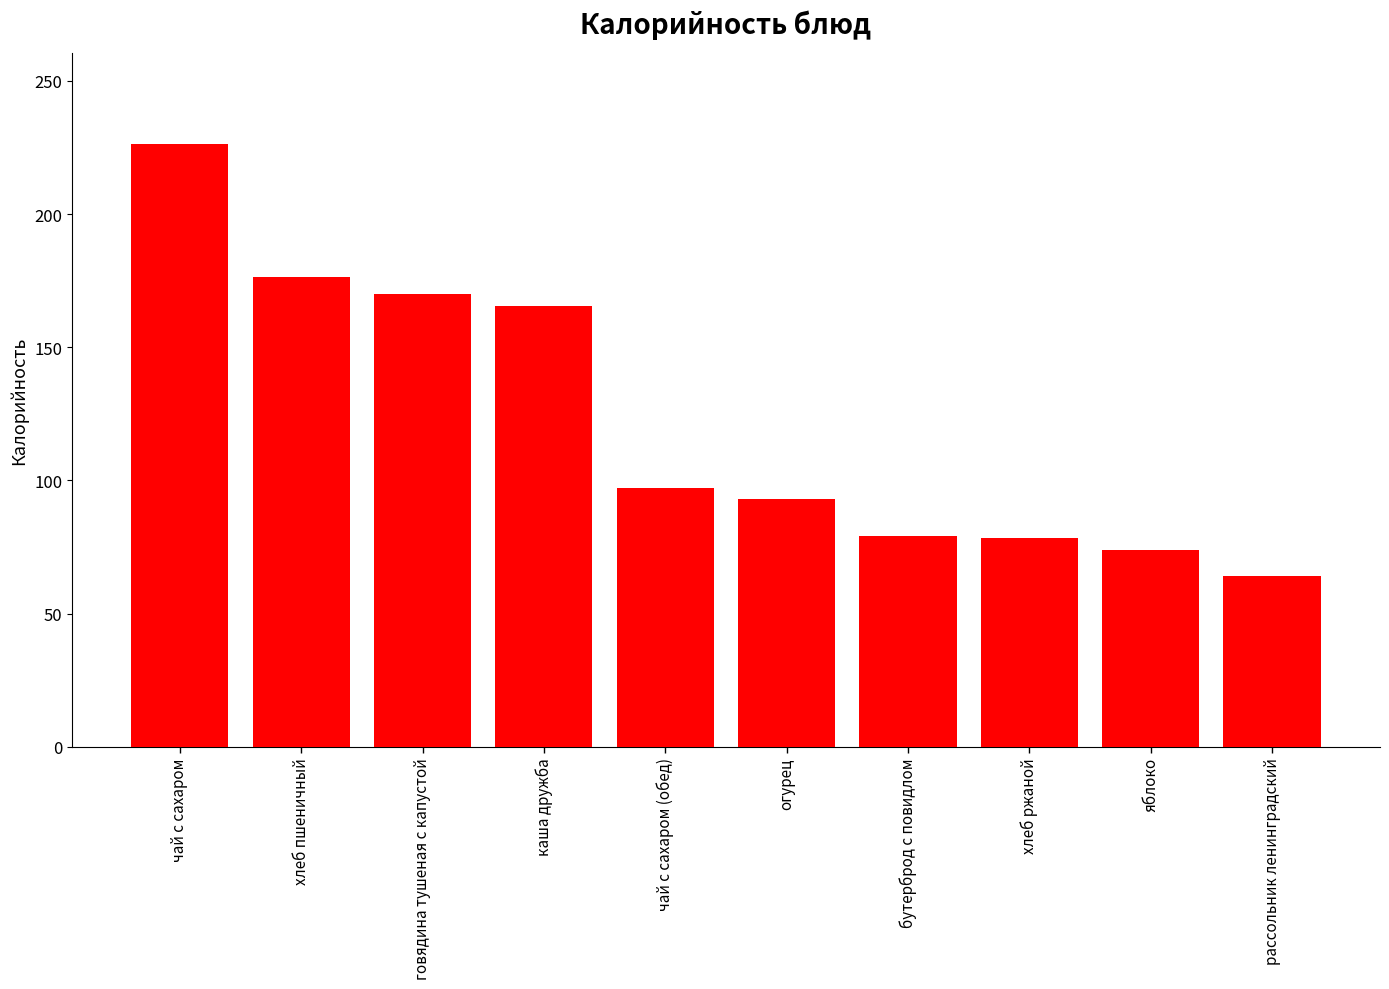

What is the ratio of the value at бутерброд с повидлом to the value at огурец?

0.8